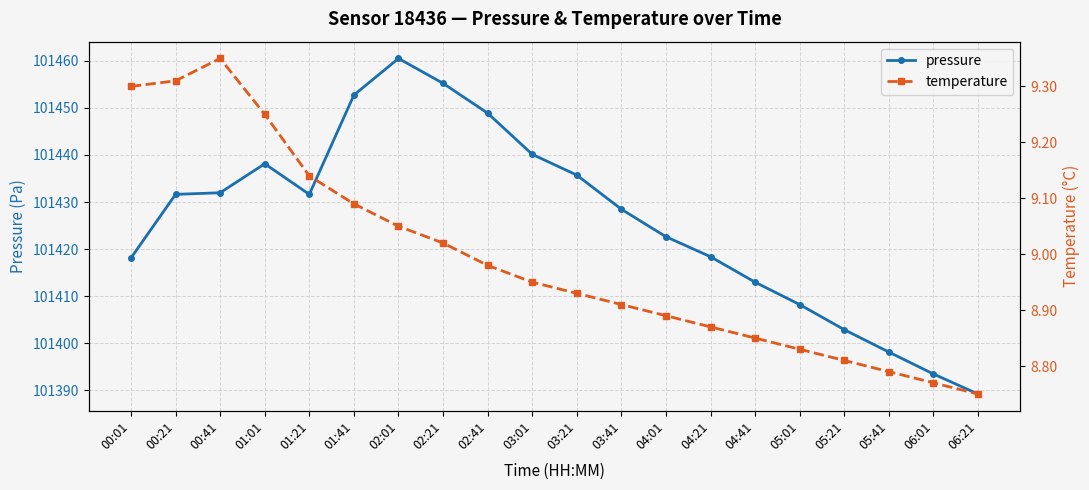

Read the temperature value at 05:41.

8.8